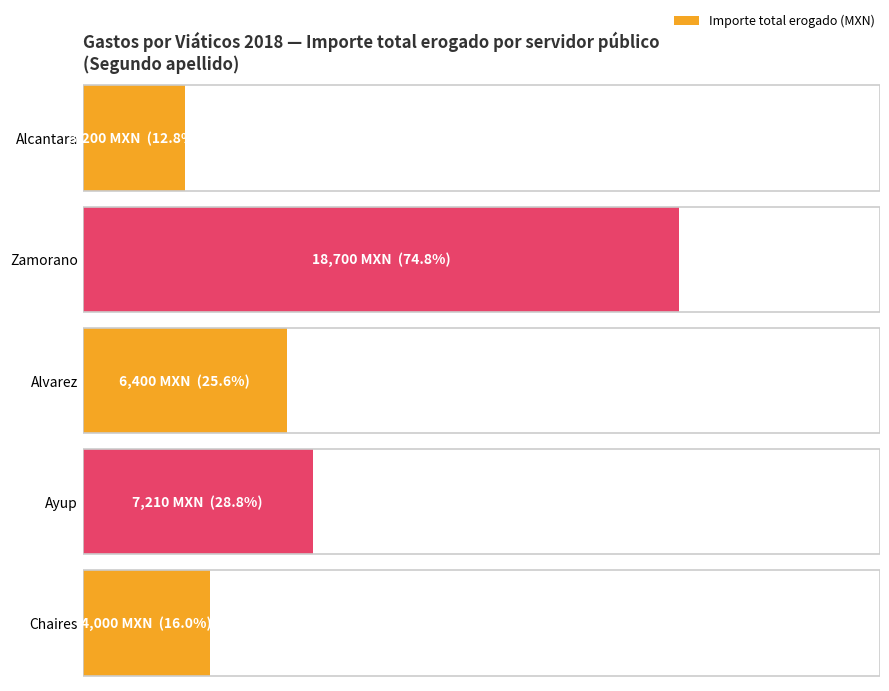

Between Ayup and Zamorano, which is larger?

Zamorano